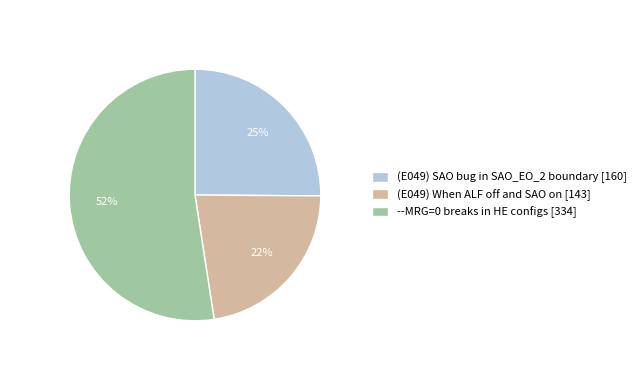

Is the sum of --MRG=0 breaks in HE configs [334] and (E049) When ALF off and SAO on [143] greater than half?

Yes